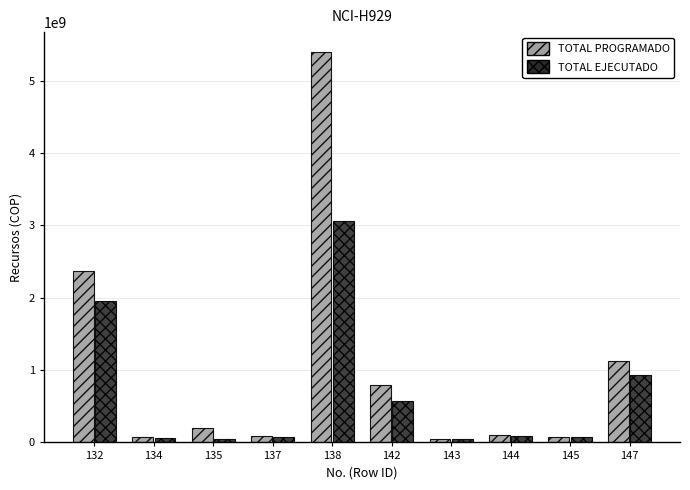

What is the sum of all TOTAL EJECUTADO values?

6903688788.0